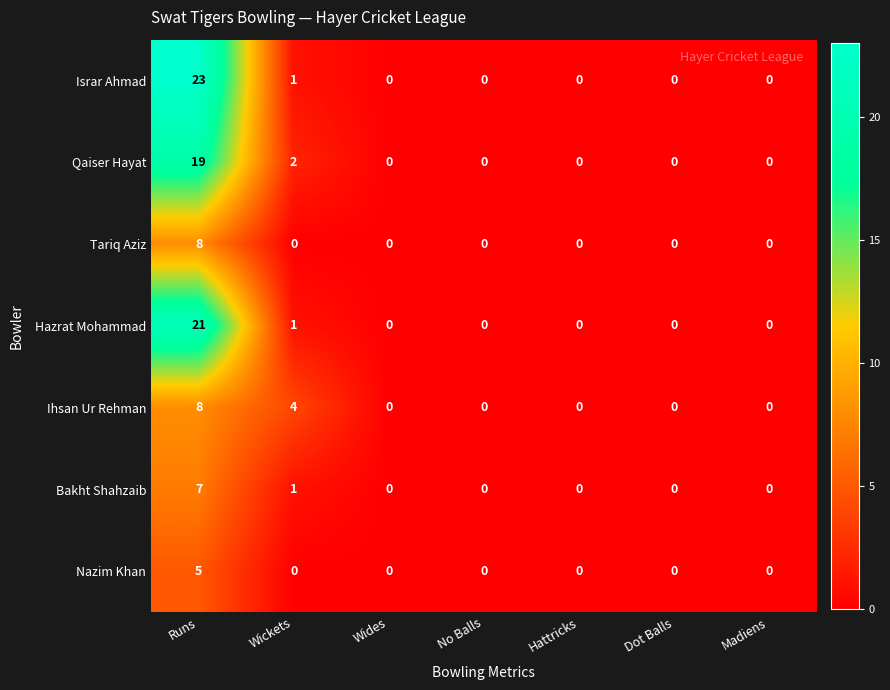

What is the sum of the Qaiser Hayat values at Wickets and Runs?

21